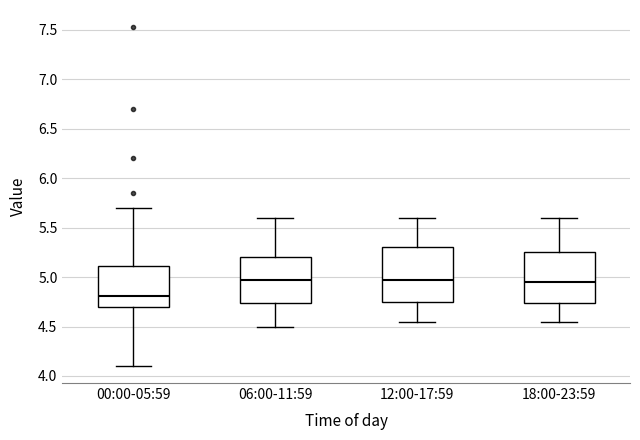

Which box's median line is the lowest?

00:00-05:59